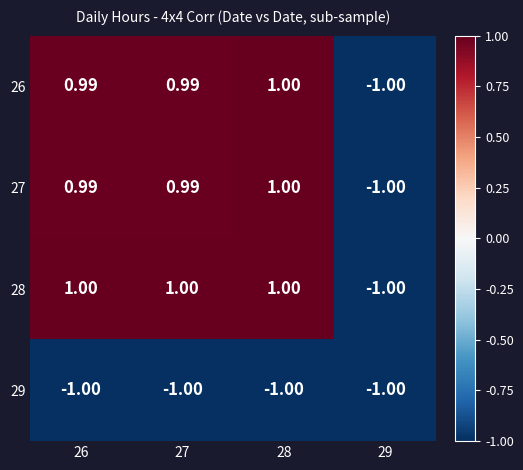

Is the value of 27 at 26 greater than the value of 29 at 28?

Yes